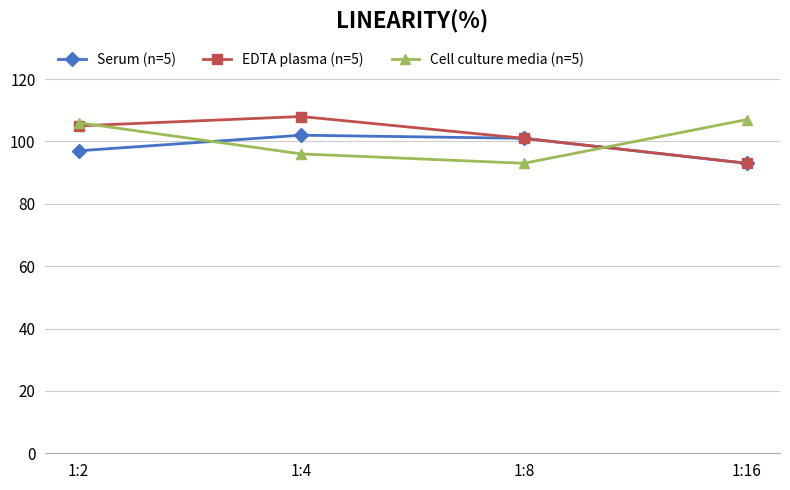

True or false: EDTA plasma (n=5) has more than 1 points higher than both neighbors.

False